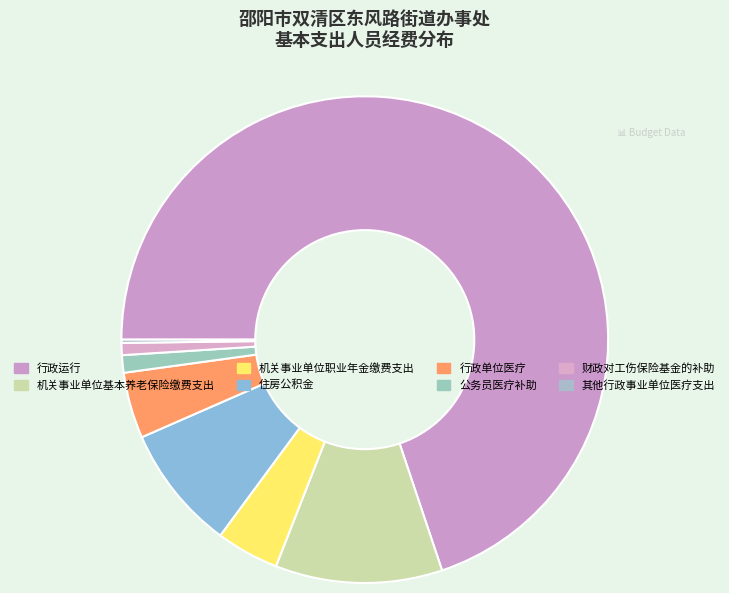

Which slice represents more than half of the pie?

行政运行